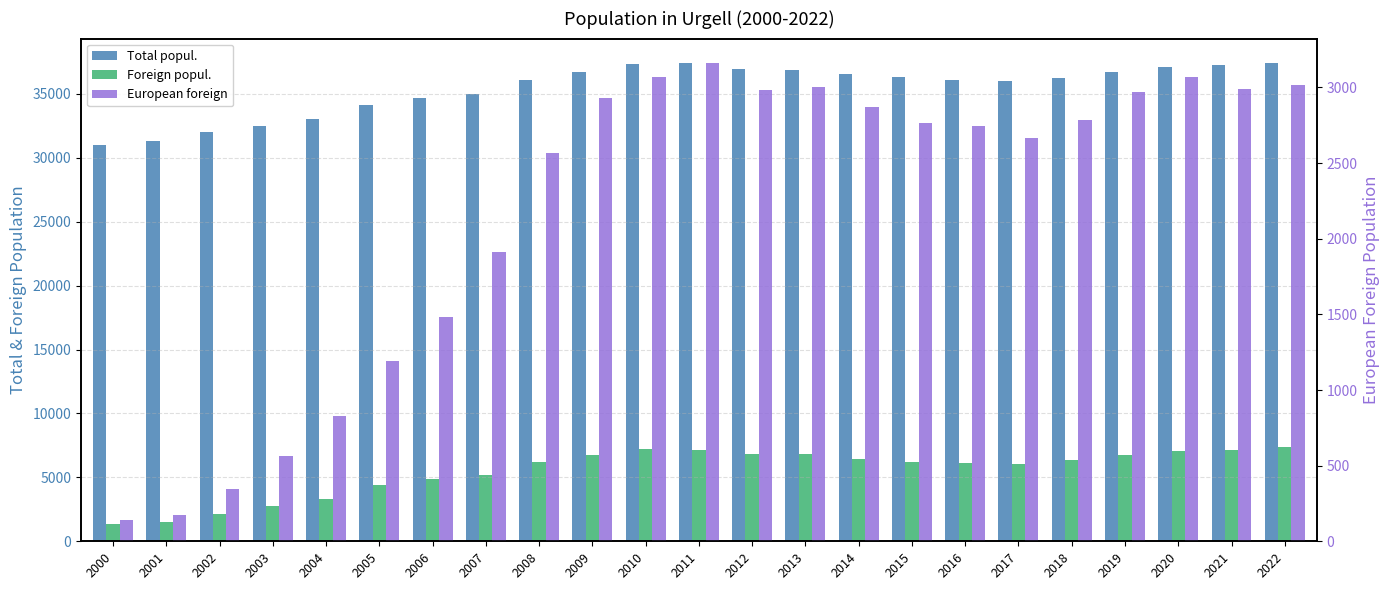

At how many categories does at least one series exceed 8484?

23